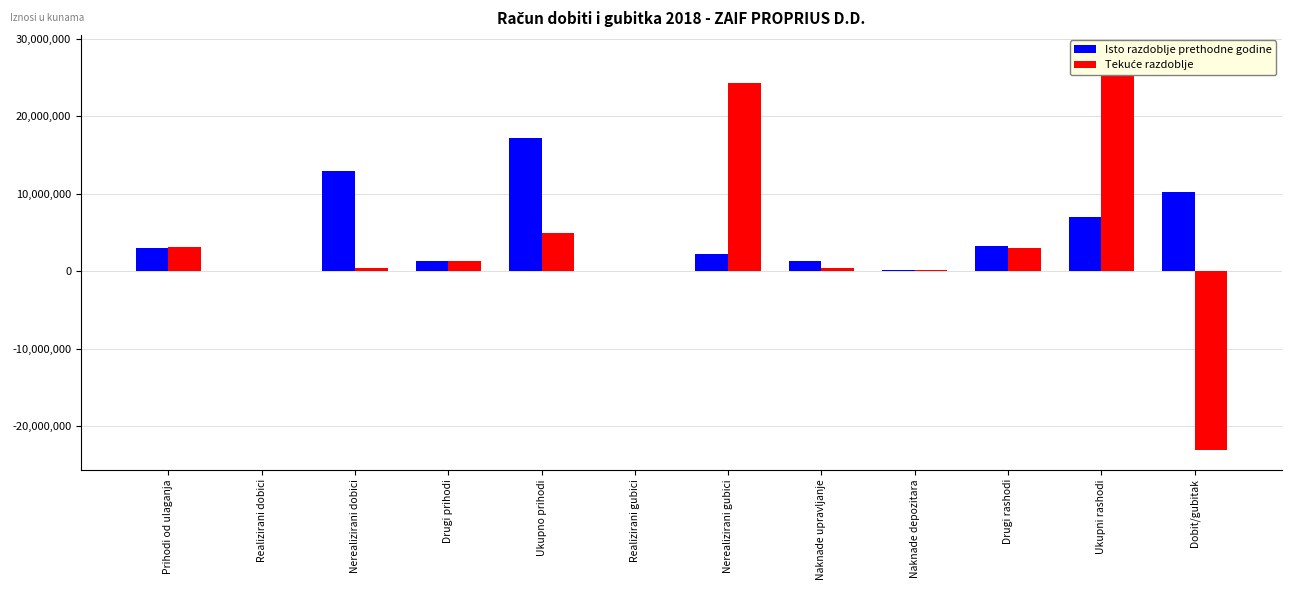

Are the bars horizontal?

No